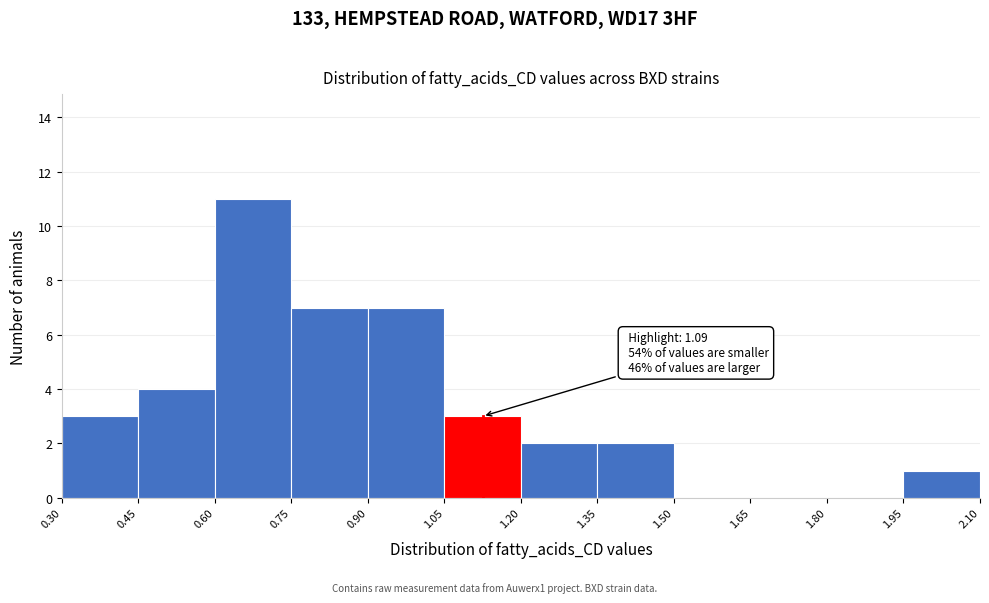

Which range on the x-axis has the tallest bar?

0.60 to 0.75